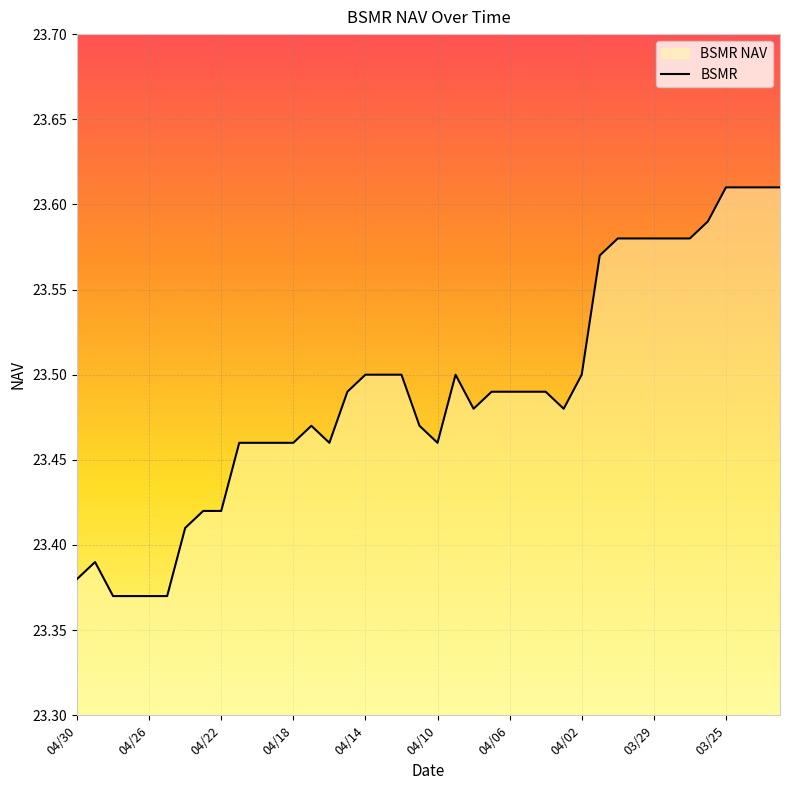

How many values are between 23 and 24?

40